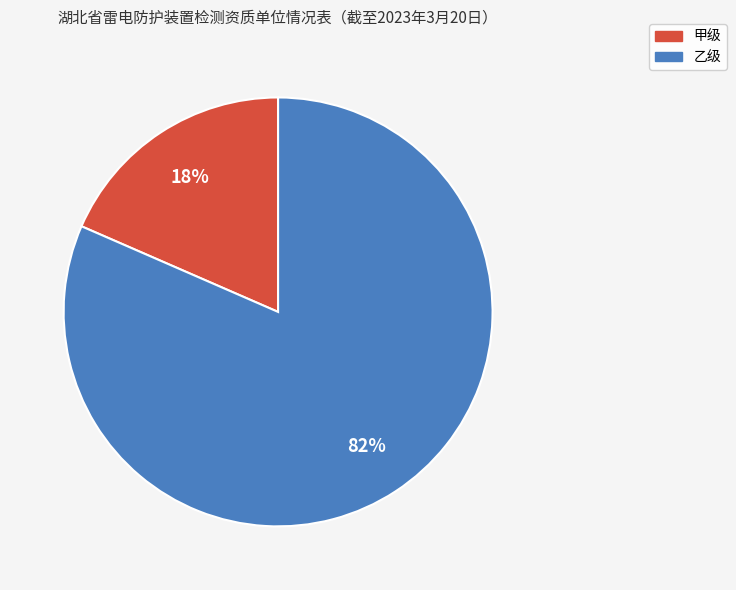

Is it true that 甲级 is 18% of the pie?

True